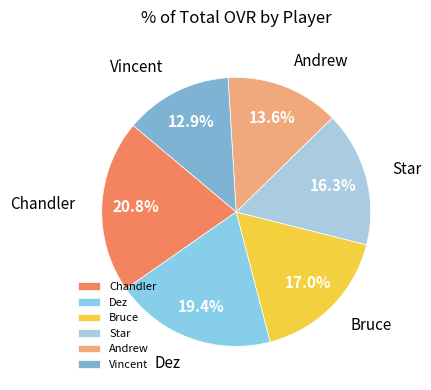

Which has a higher value, Bruce or Vincent?

Bruce